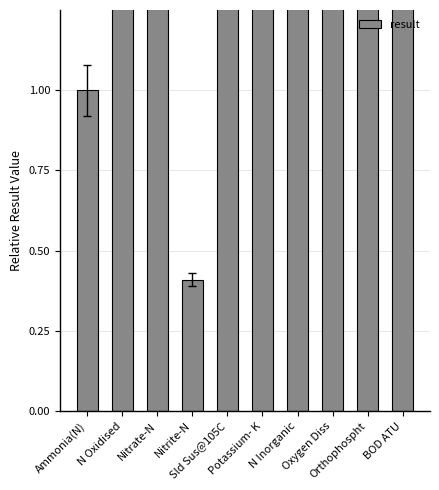

Reading left to right, extract all data points from this chart.

1.0	212.0	211.7	0.4	510.0	71.3	213.0	340.0	1.3	43.3